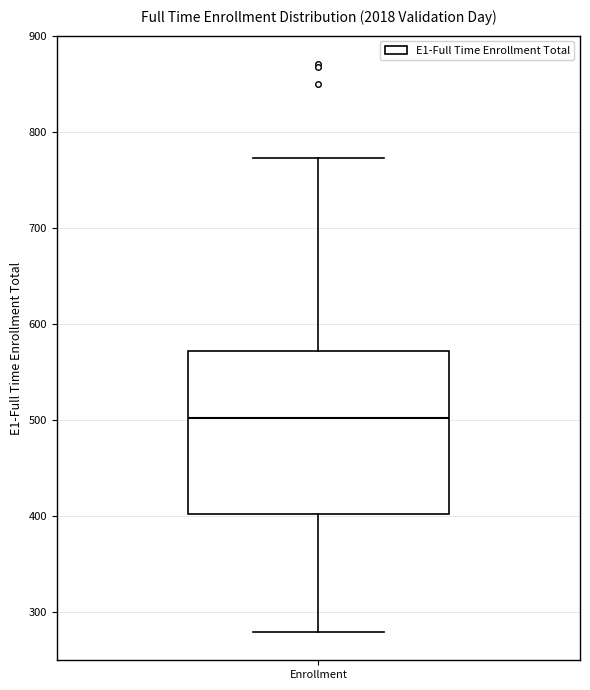

Transcribe this box plot: give where the median line is, the range the box spans, and where the two whiskers end, as read against the y-axis. The values are not printed on the chart, so give them approximately, as read against the axis.

median 500, box 400 to 570, whiskers 280 to 770